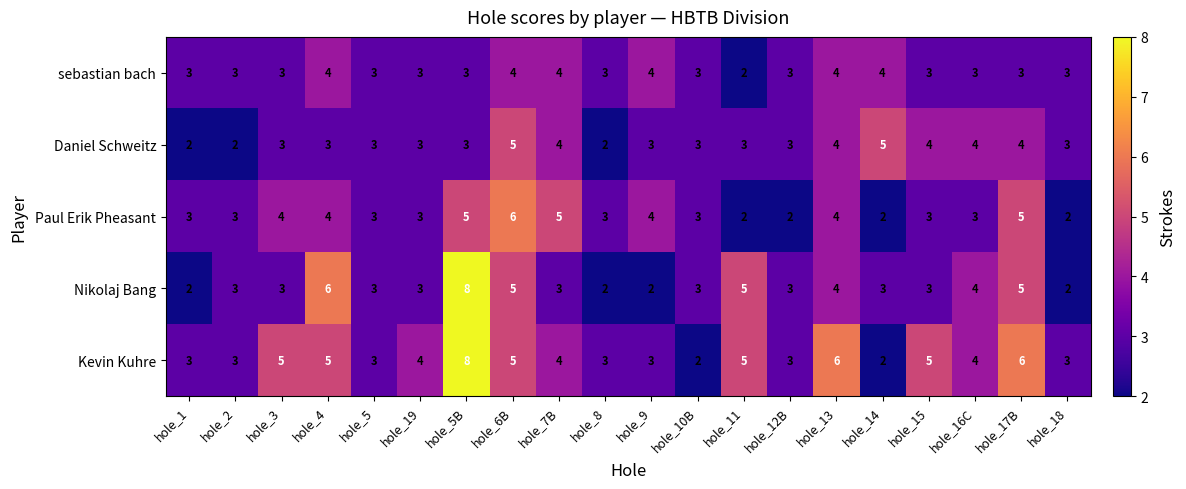

Which series has the largest range (max minus min)?

Nikolaj Bang